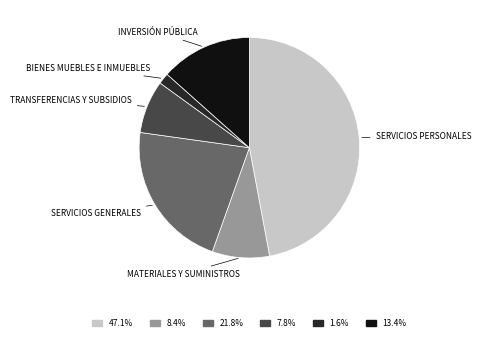

Does any single category account for the majority?

No